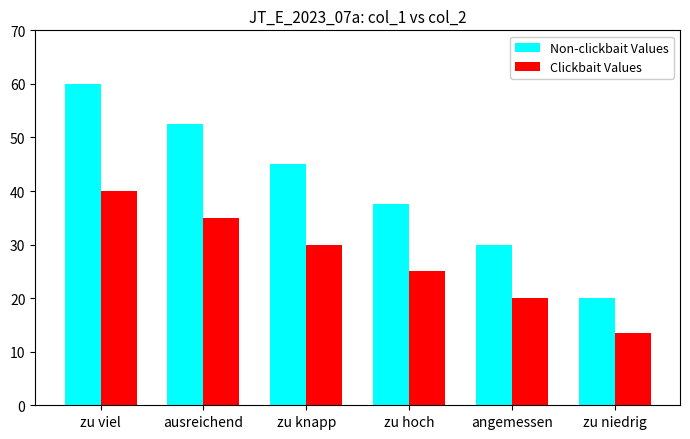

Is it true that Clickbait Values equals 19.1 at zu niedrig?

False